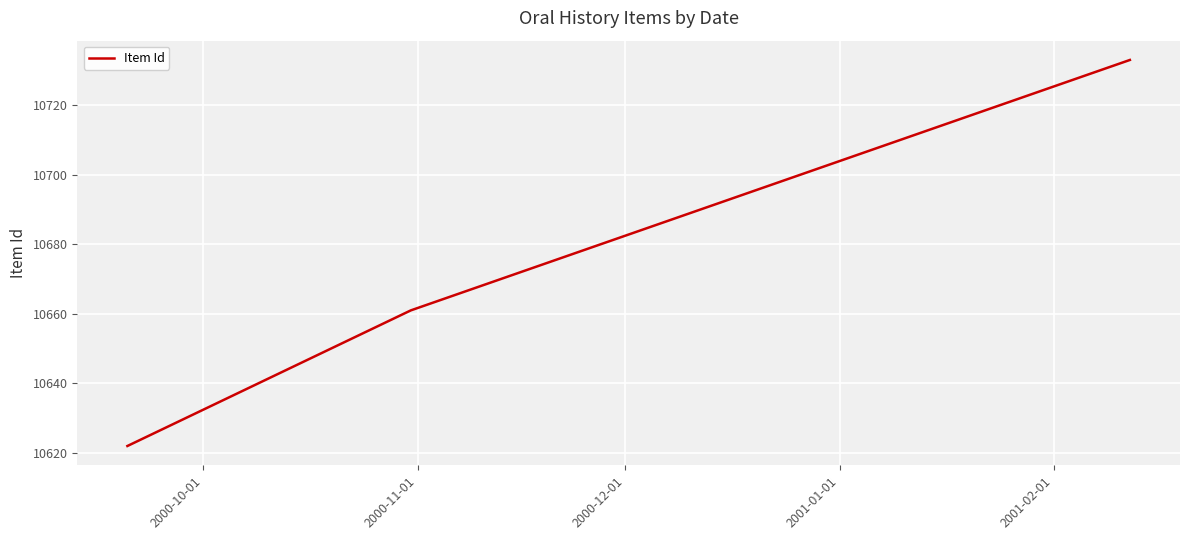

What is the smallest value displayed?

10622